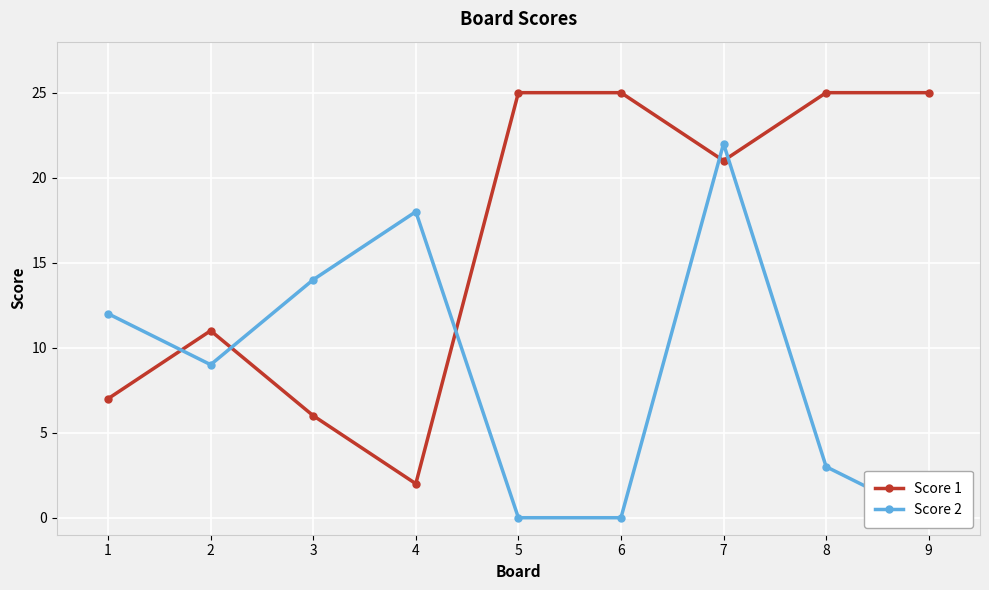

How many interior local peaks does the Score 1 series have?

1